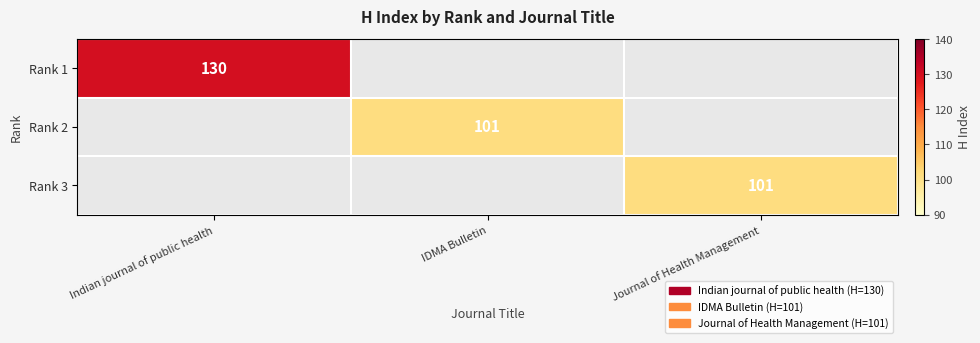

The Rank 1 series shows 44 at Indian journal of public health. True or false?

False